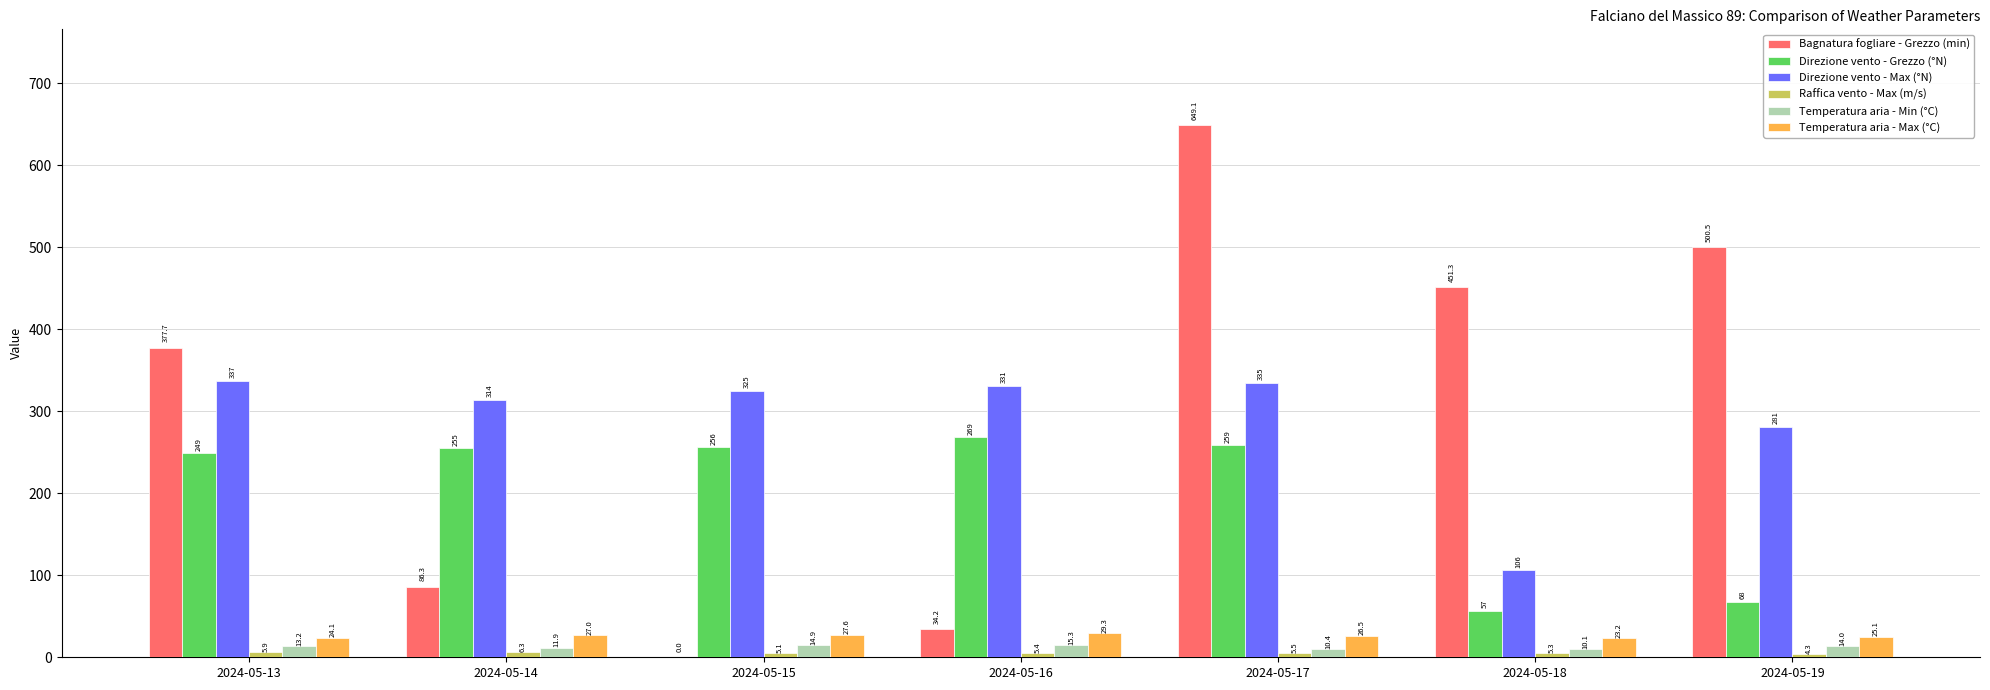

Which category has the highest value across all series?

2024-05-17